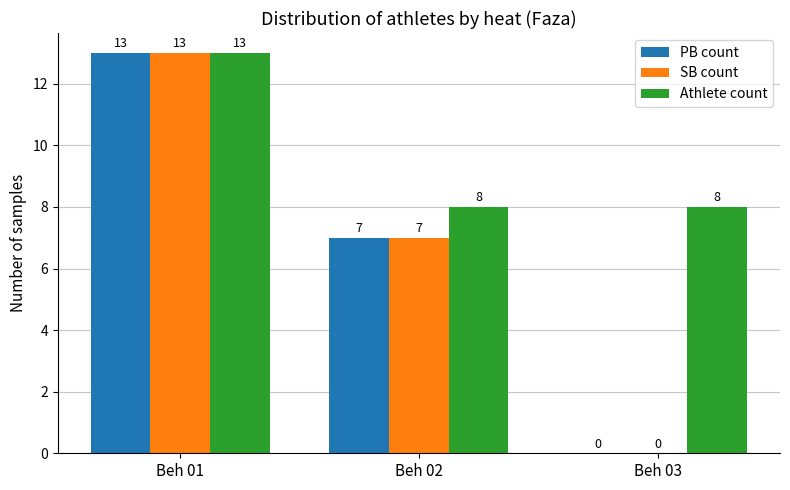

What is the sum of all SB count values?

20